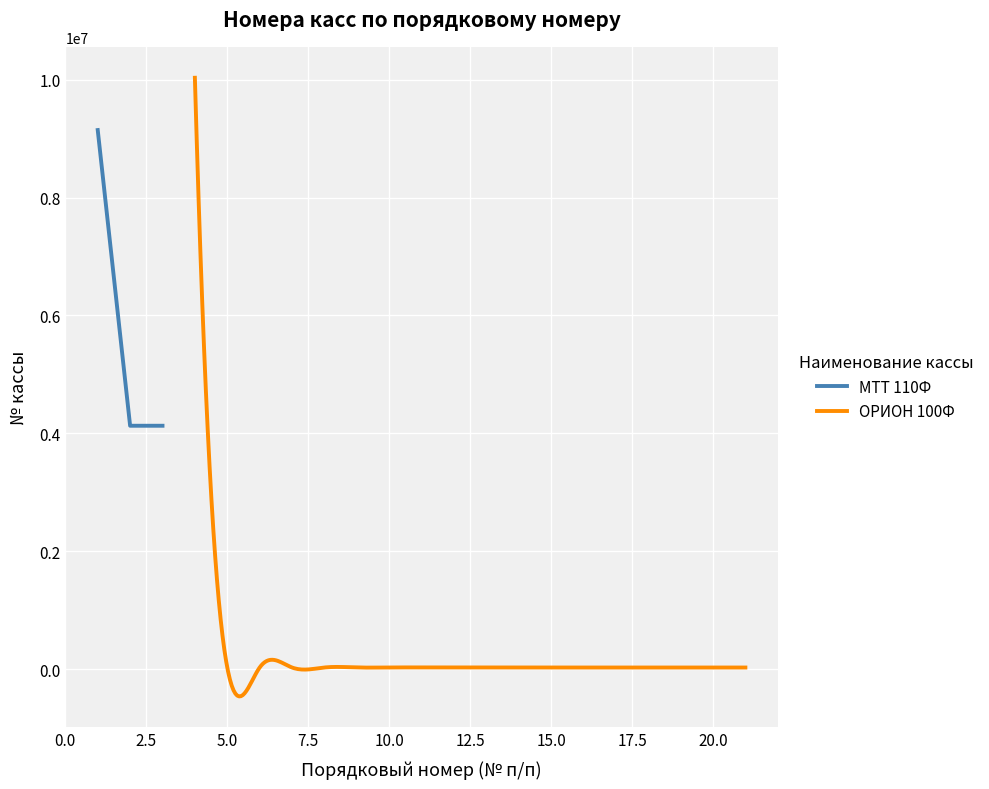

The chart shows a value of 7234060 at 2.5. True or false?

False